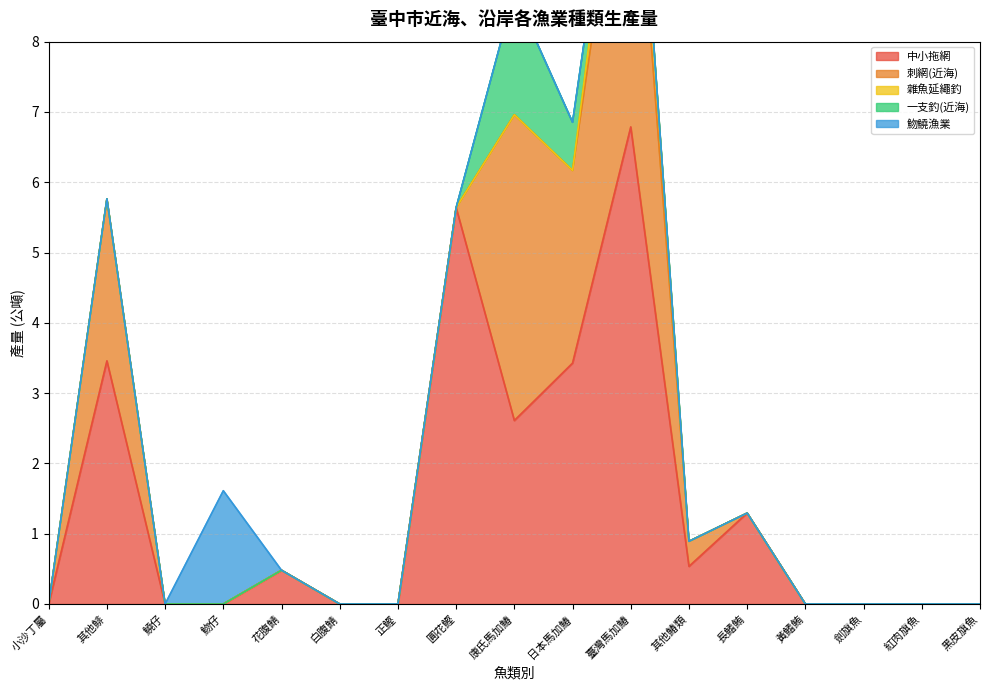

True or false: 雜魚延繩釣 and 魩鱙漁業 intersect in this chart.

False